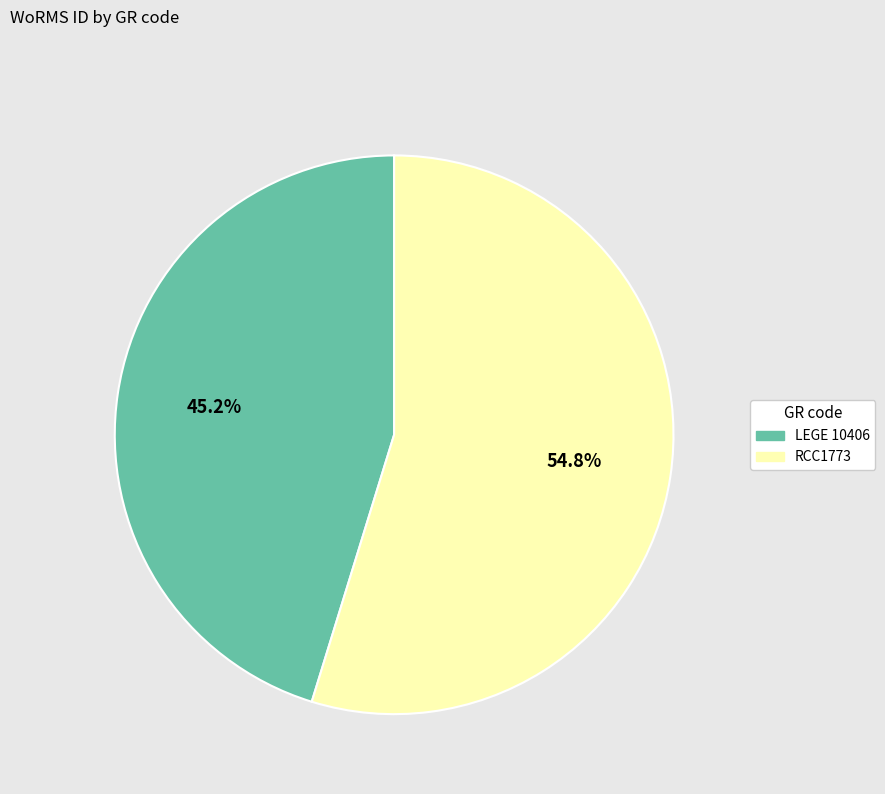

Which has a higher value, LEGE 10406 or RCC1773?

RCC1773